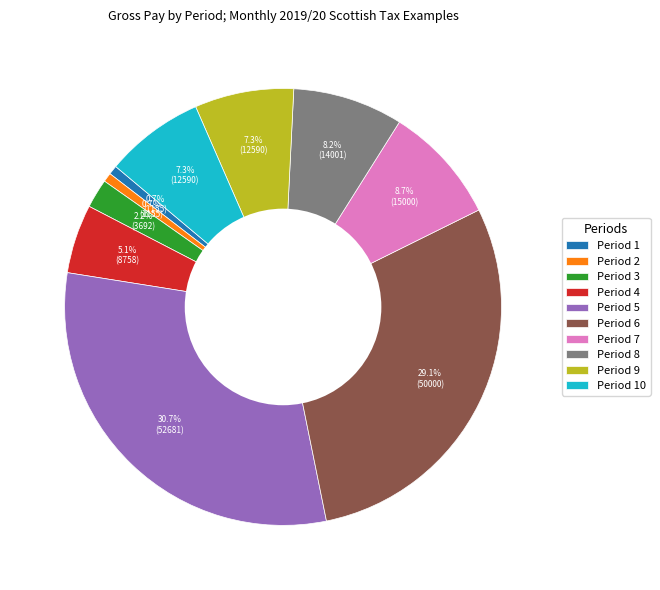

To the nearest percent, what is the combined percentage of Period 9 and Period 10?

15%